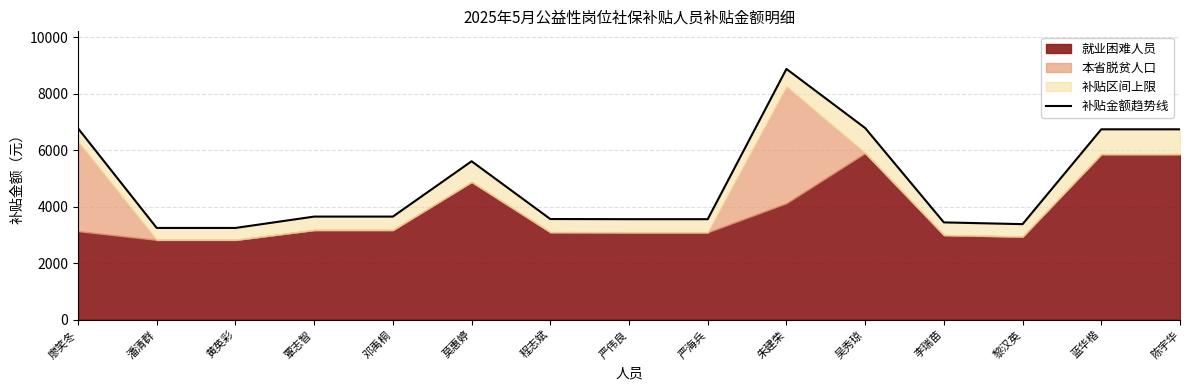

Rank the categories by value from lowest to highest.

潘清群, 黄英彩, 黎汉英, 李瑞苗, 严伟良, 严海兵, 程志斌, 覃志智, 邓禹桐, 莫惠婷, 蓝华楷, 陈宇华, 廖笑冬, 吴秀琼, 朱建荣